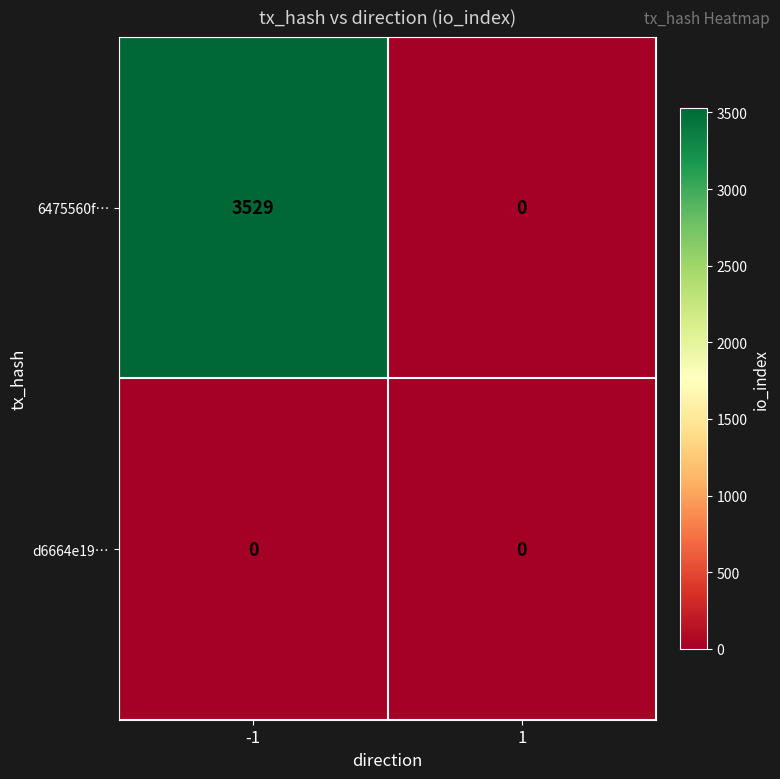

What is the total value across all series at -1?

3529